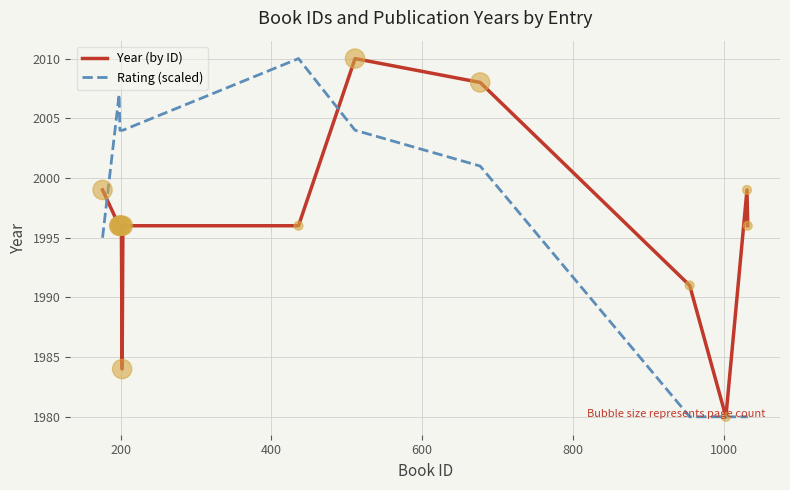

What are all the series names shown in the legend?

Year (by ID), Rating (scaled)